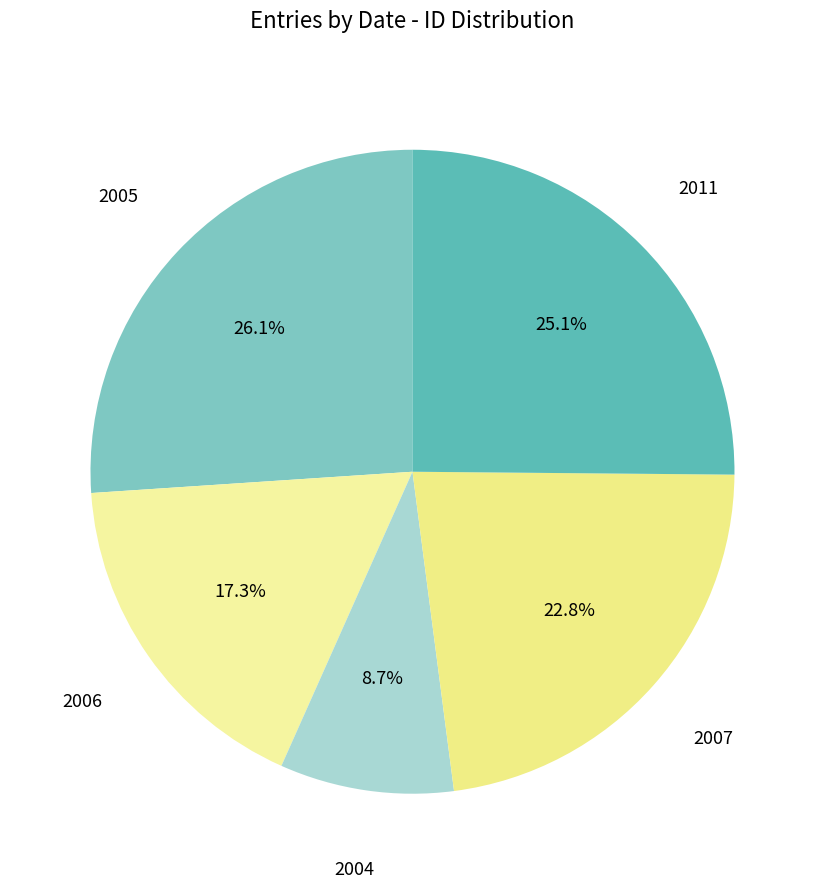

Is there any slice that represents more than half of the pie?

No